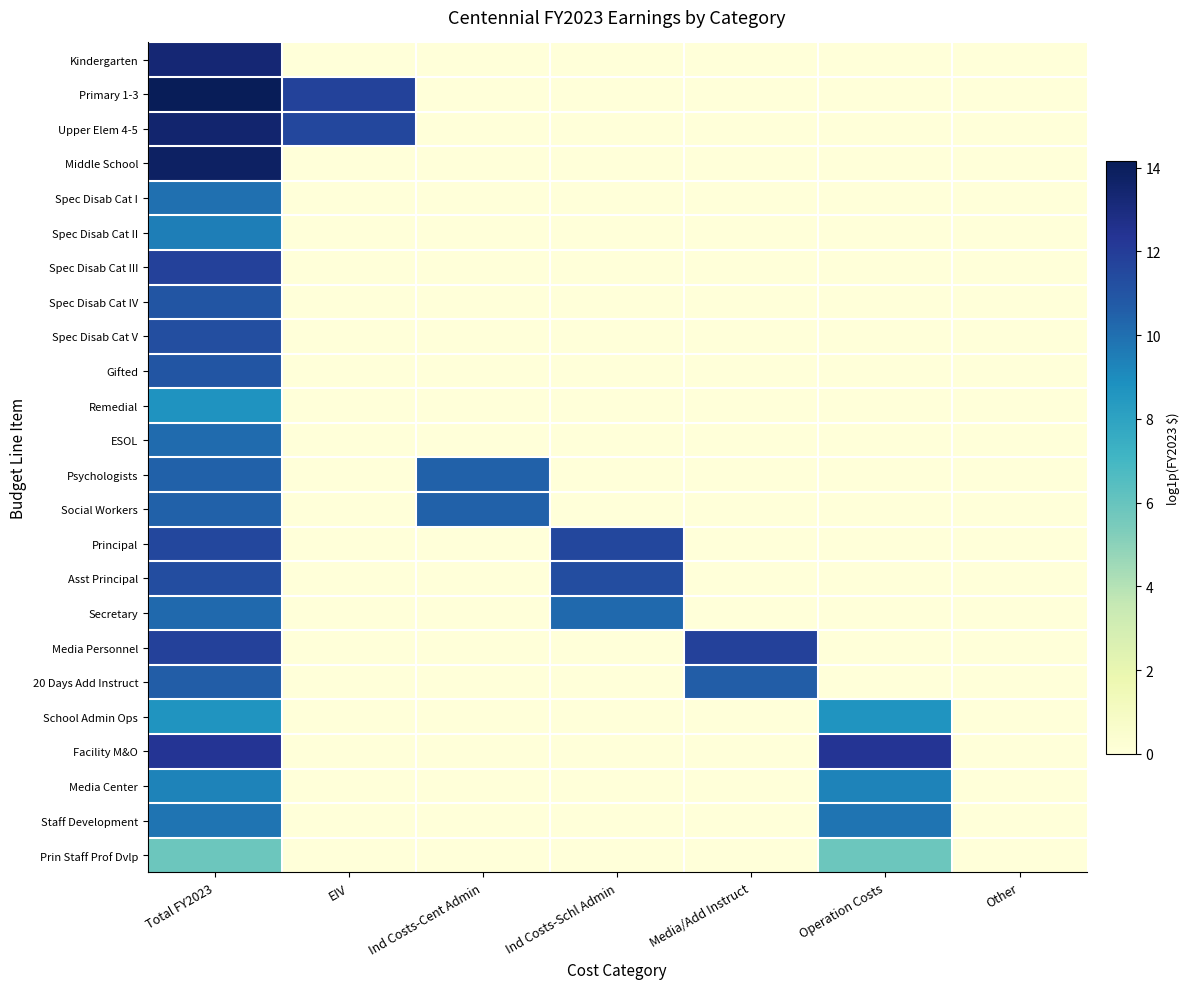

At Total FY2023, list the series in order from largest to smallest.

Primary 1-3, Middle School, Upper Elem 4-5, Kindergarten, Facility M&O, Spec Disab Cat III, Media Personnel, Principal, Asst Principal, Spec Disab Cat V, Gifted, Spec Disab Cat IV, 20 Days Add Instruct, Psychologists, Social Workers, Secretary, ESOL, Spec Disab Cat I, Staff Development, Spec Disab Cat II, Media Center, Remedial, School Admin Ops, Prin Staff Prof Dvlp